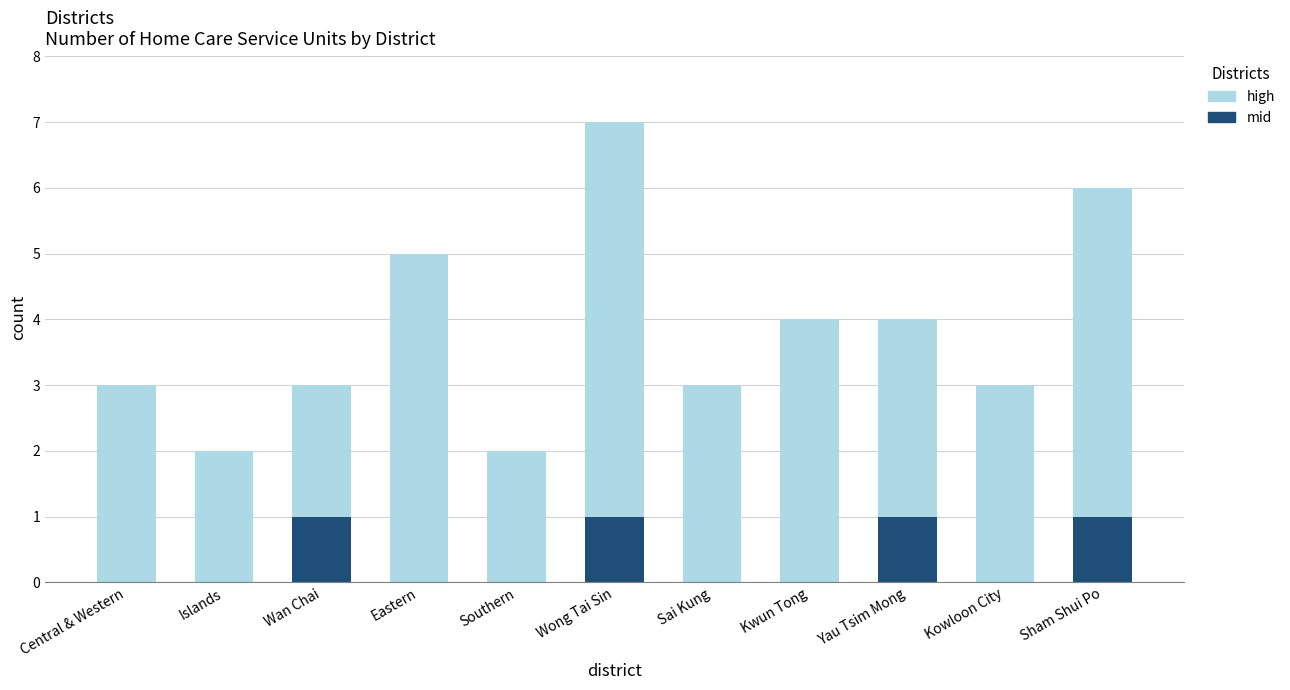

True or false: mid has a value of -1 at Central & Western.

False